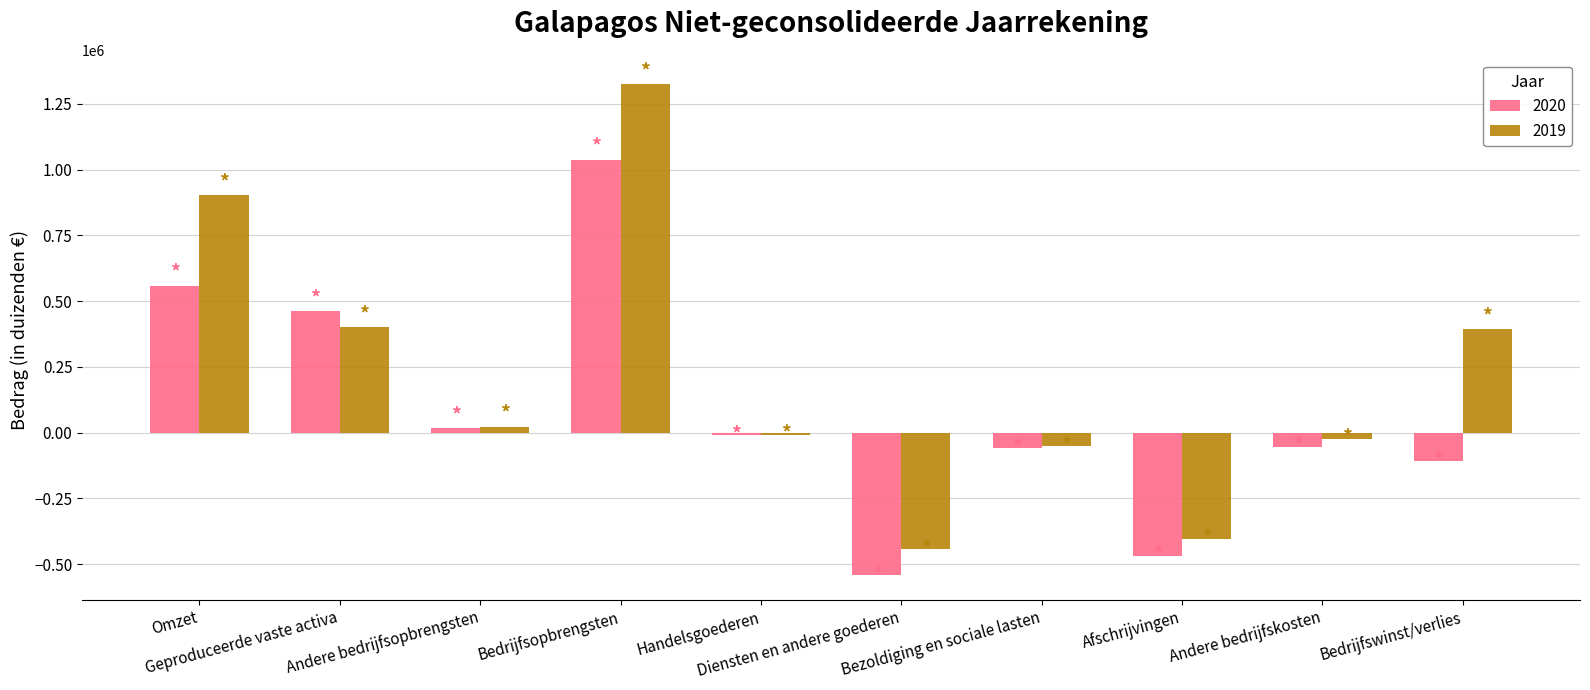

How many bars are there in total?

20